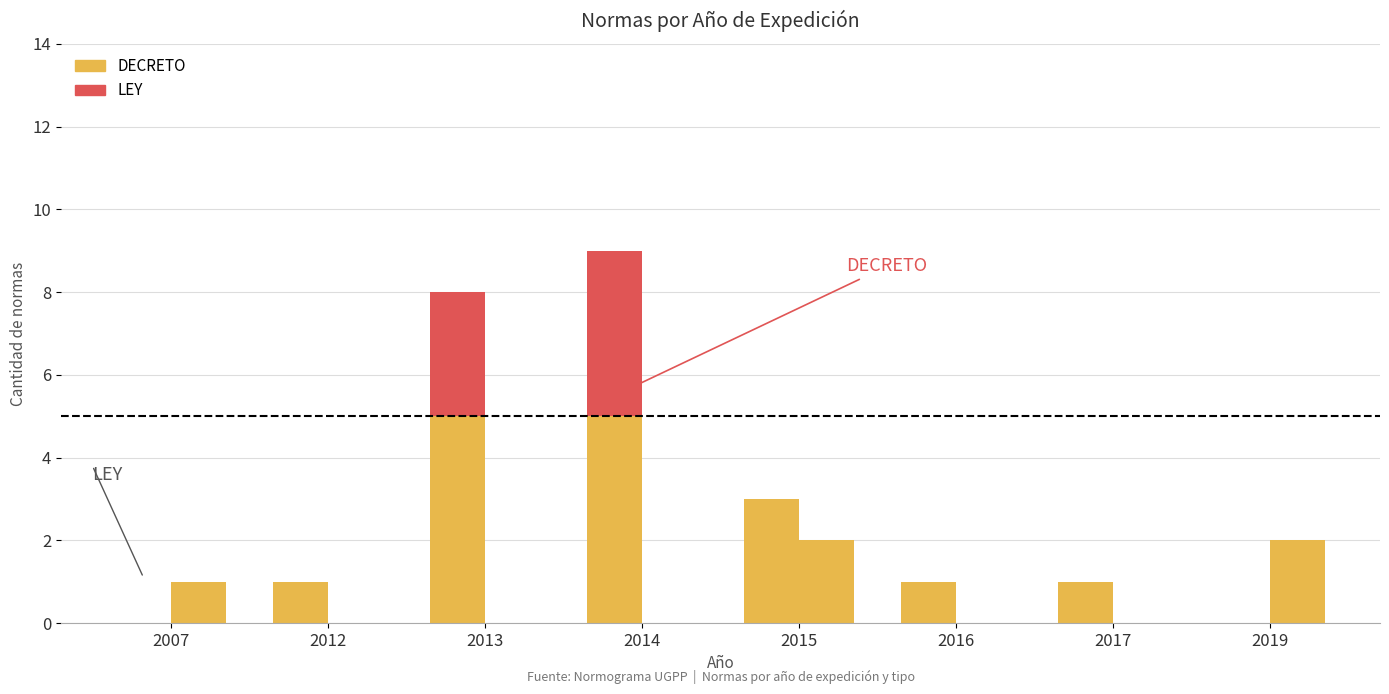

The LEY series shows -1 at 2013. True or false?

False